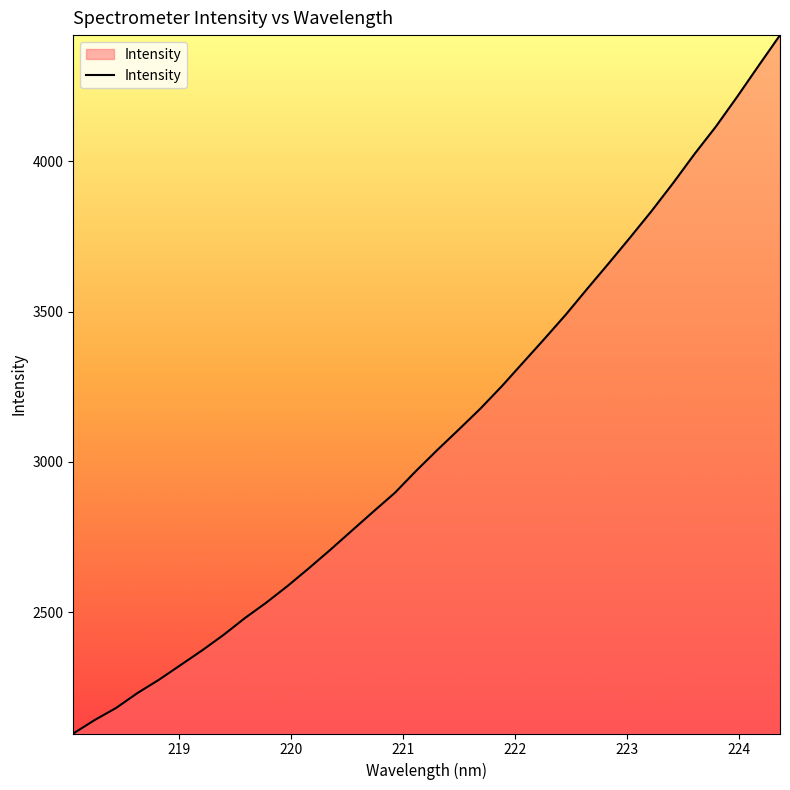

What is the smallest value displayed?

2096.9